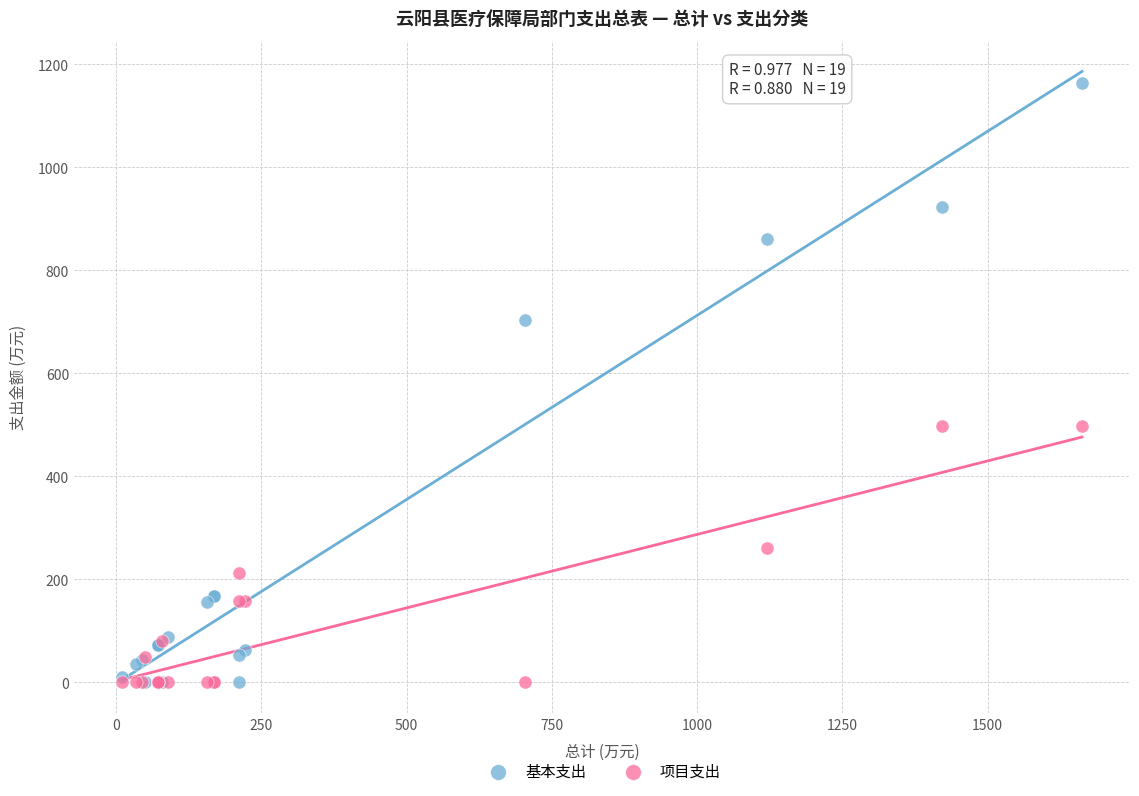

Which series contains the highest Y value?

基本支出